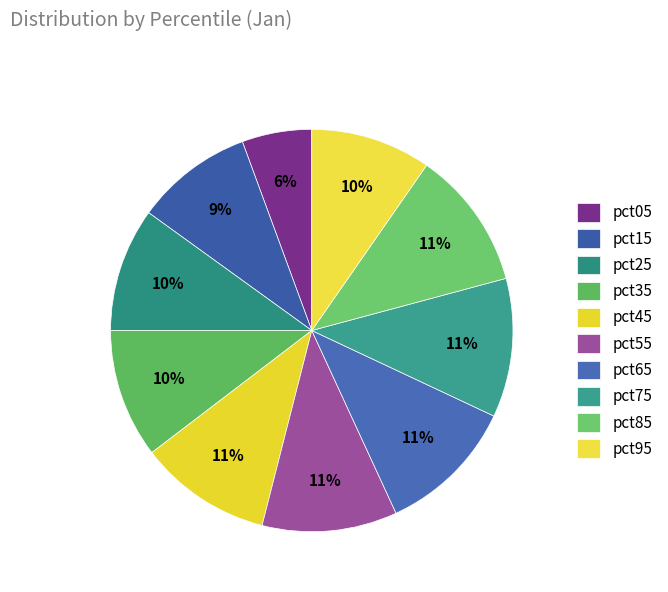

Rank the categories by value from lowest to highest.

pct05, pct15, pct95, pct25, pct35, pct45, pct55, pct65, pct85, pct75